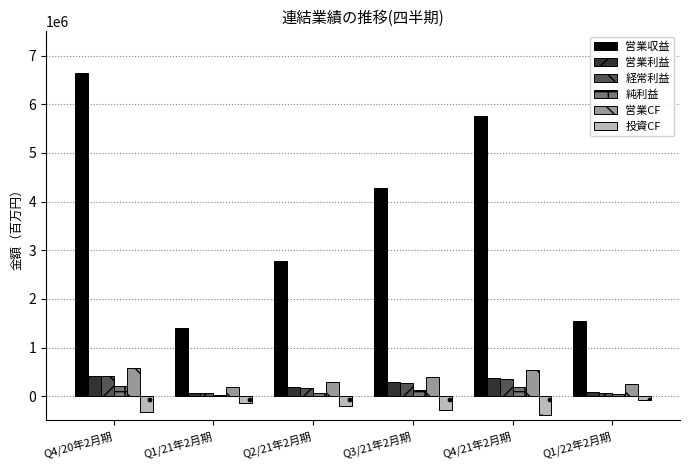

At which category is the sum across all series the highest?

Q4/20年2月期